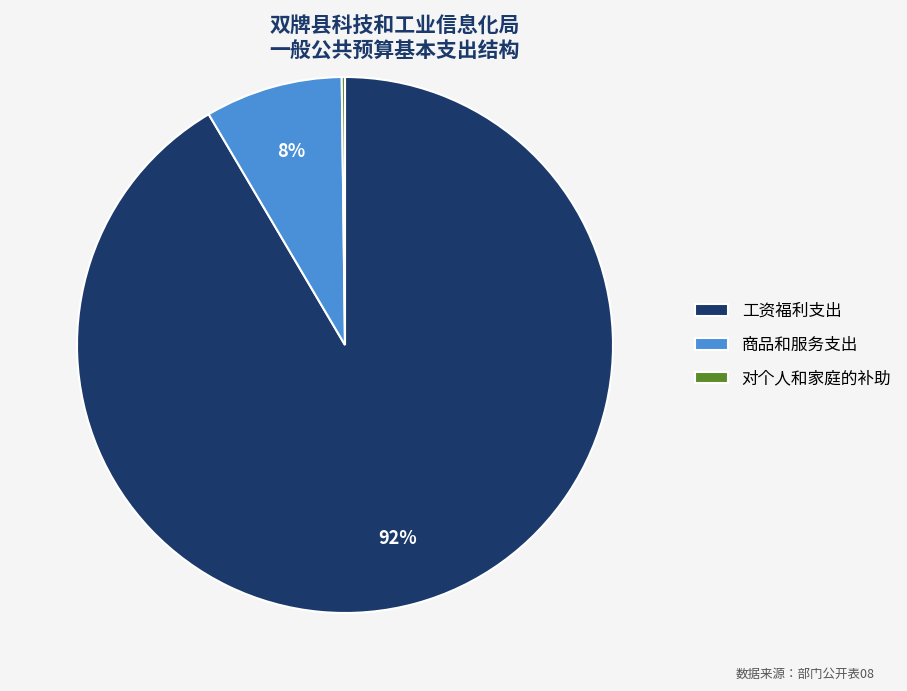

The 商品和服务支出 slice represents 1% of the pie. True or false?

False